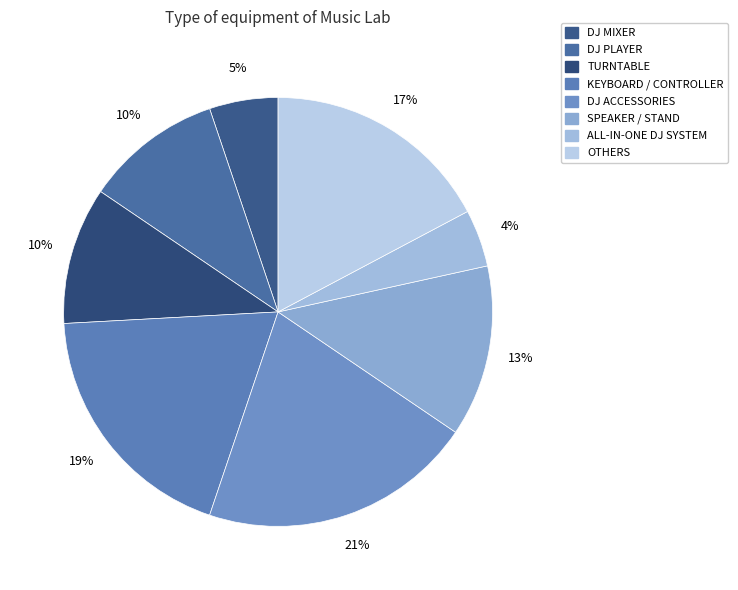

How many segments does this pie chart have?

8